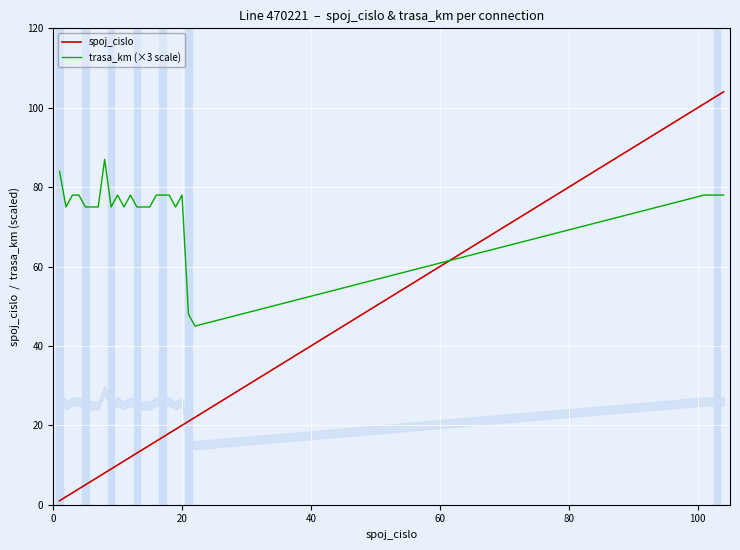

Which series ends up on top after the final intersection of trasa_km (×3 scale) and spoj_cislo?

spoj_cislo